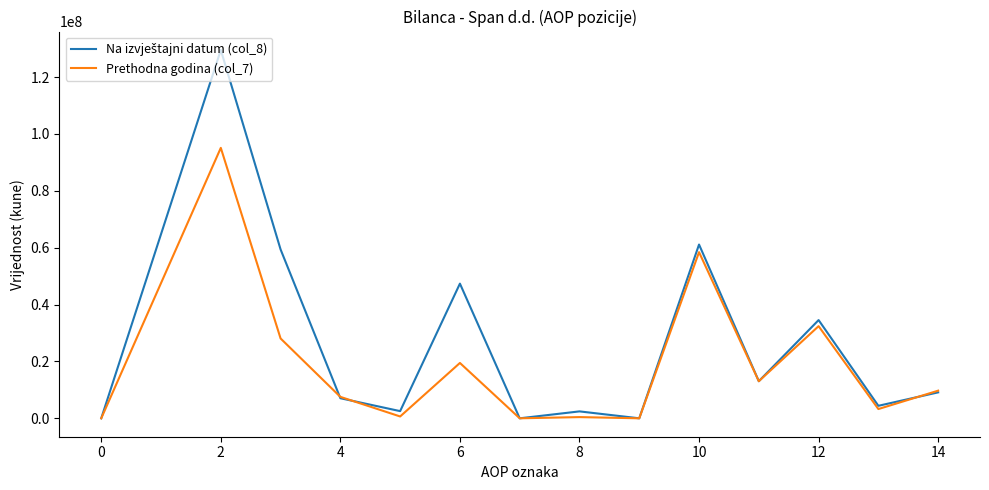

What is the greatest value displayed?

129540992